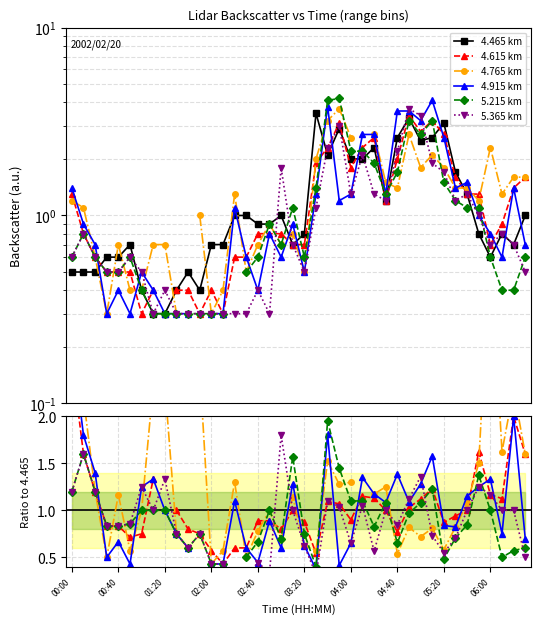

Which series changed the most between 18 and 38?

4.765 km